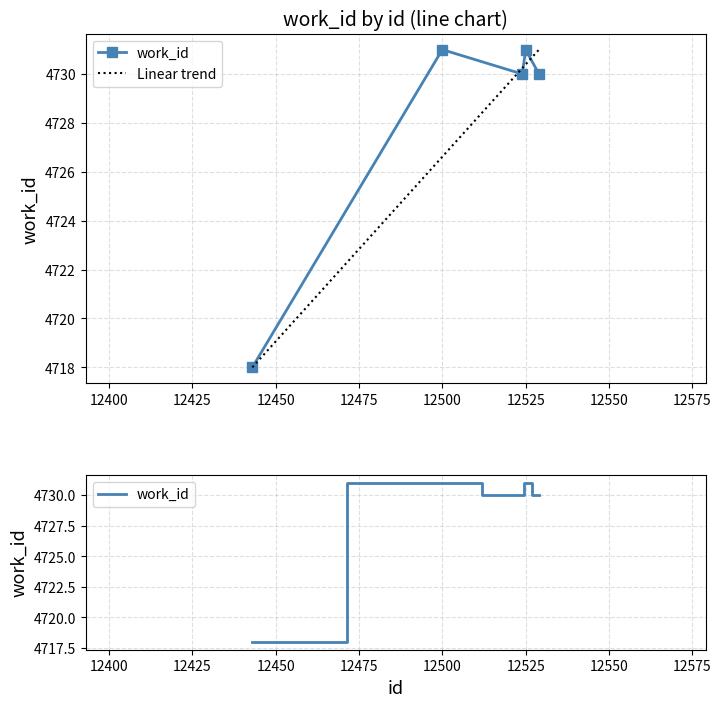

Rank the categories by value from lowest to highest.

12443, 12524, 12529, 12500, 12525